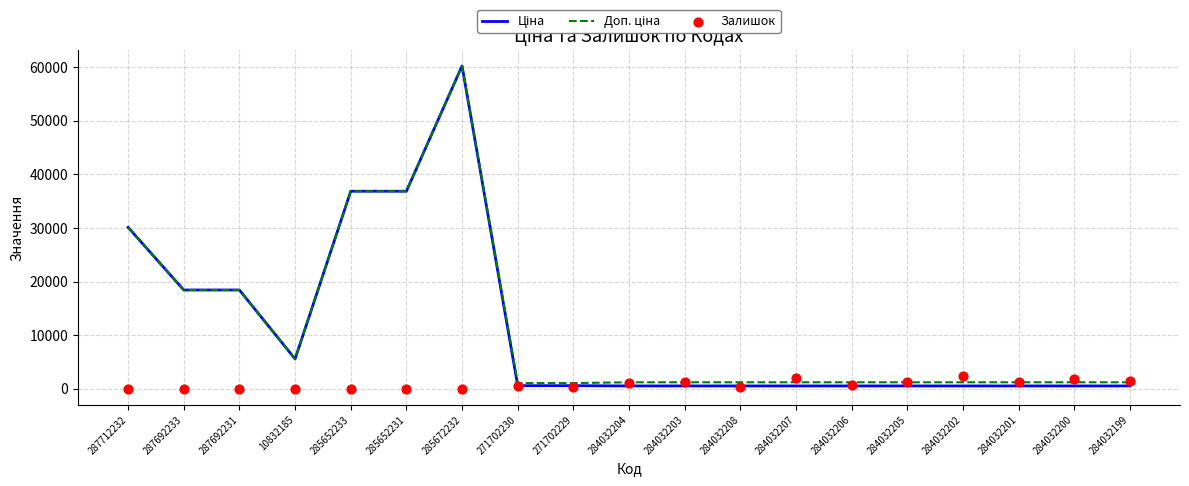

Which series has the largest total across all categories?

Доп. ціна